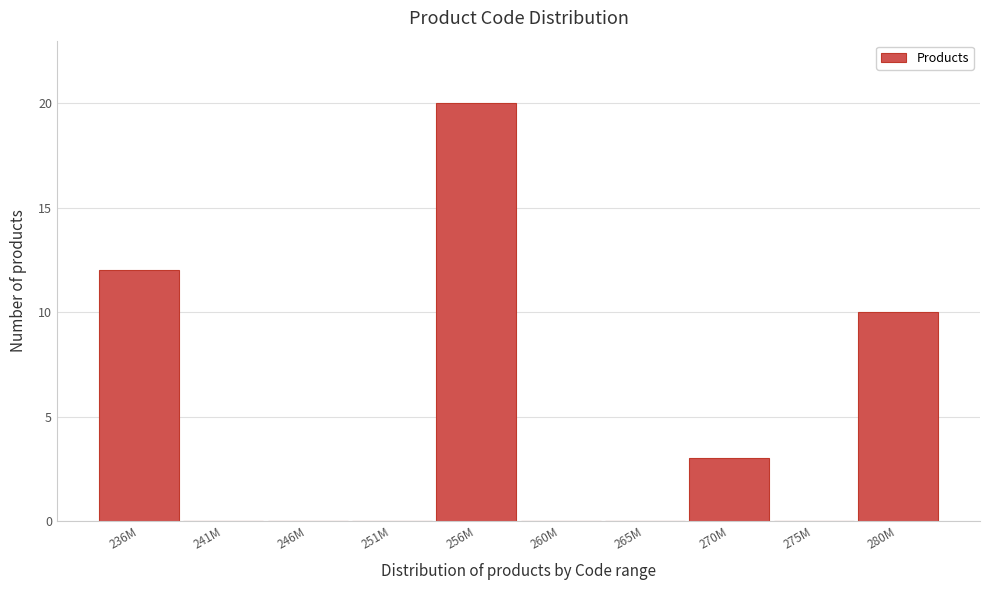

Reading left to right, what are all the values shown in this chart?

236M=12	241M=0	246M=0	251M=0	256M=20	260M=0	265M=0	270M=3	275M=0	280M=10